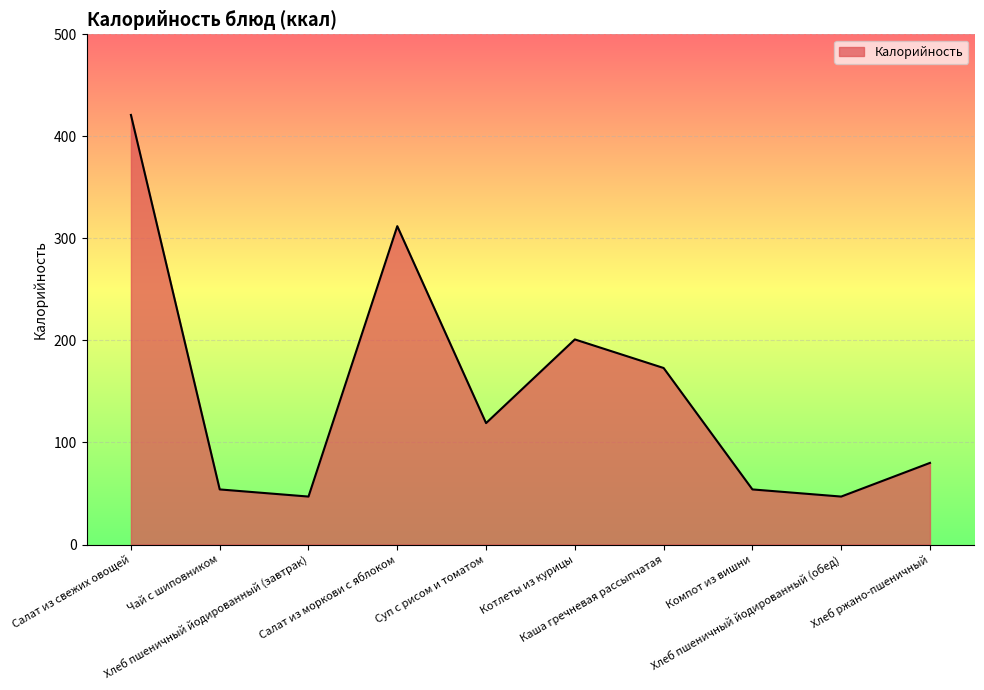

At which label is the value closest to 234?

Котлеты из курицы